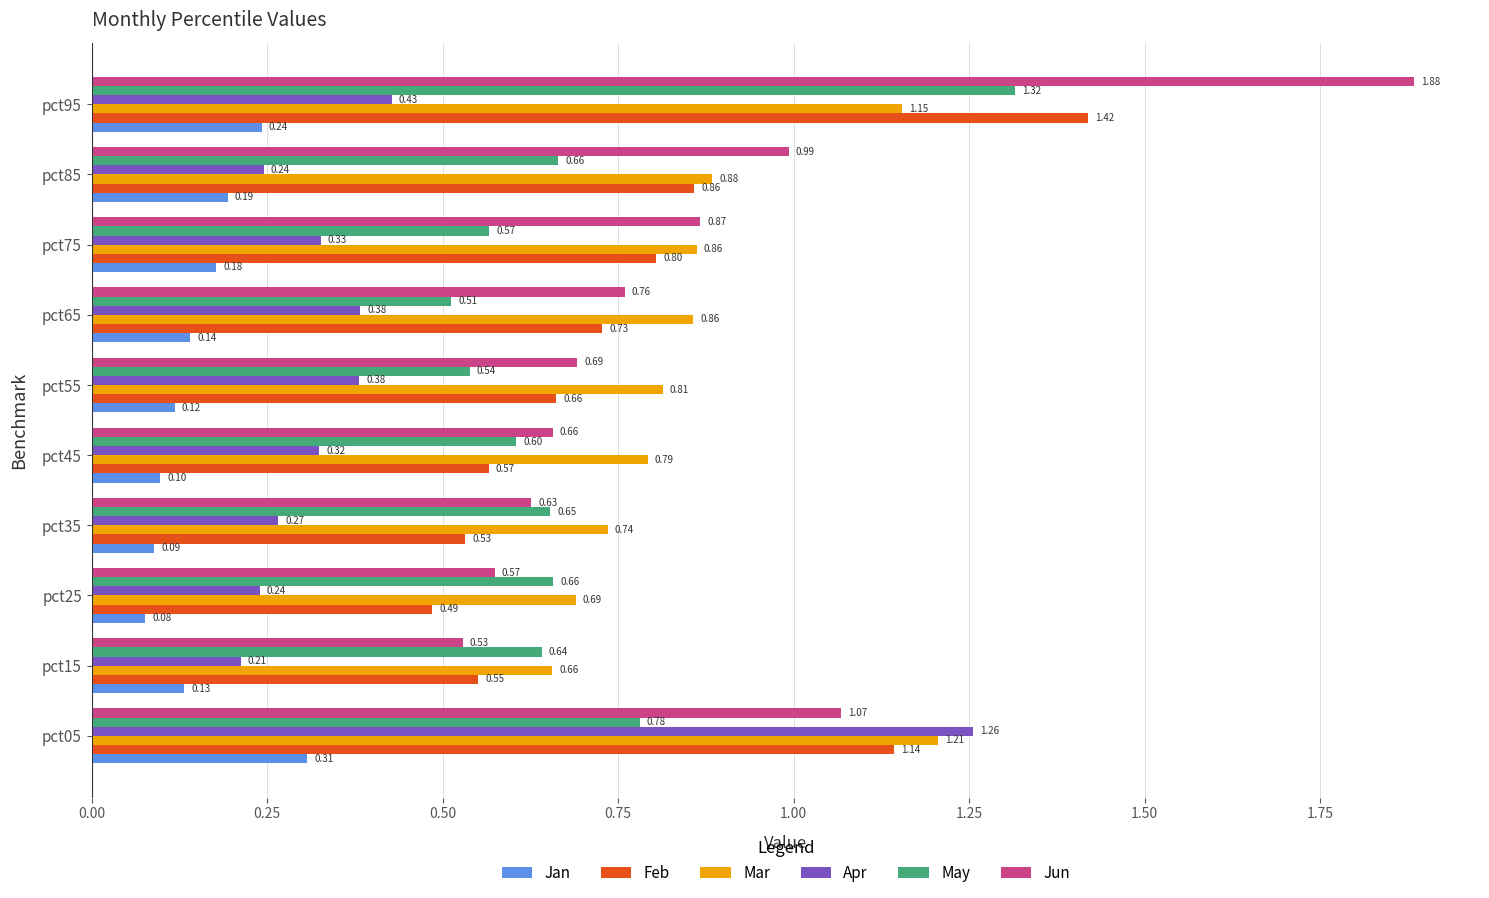

Which series has the widest spread of values?

Jun